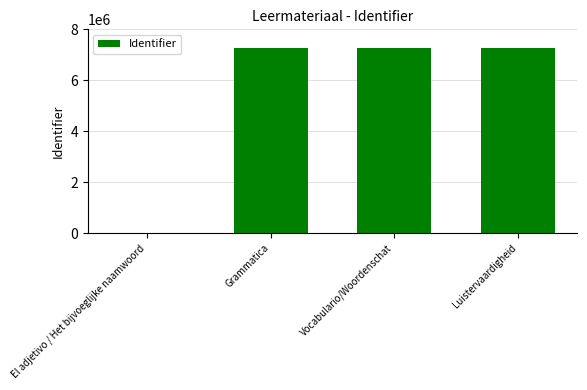

Approximately how many times larger is the value at Luistervaardigheid compared to Vocabulario/Woordenschat?

1.0